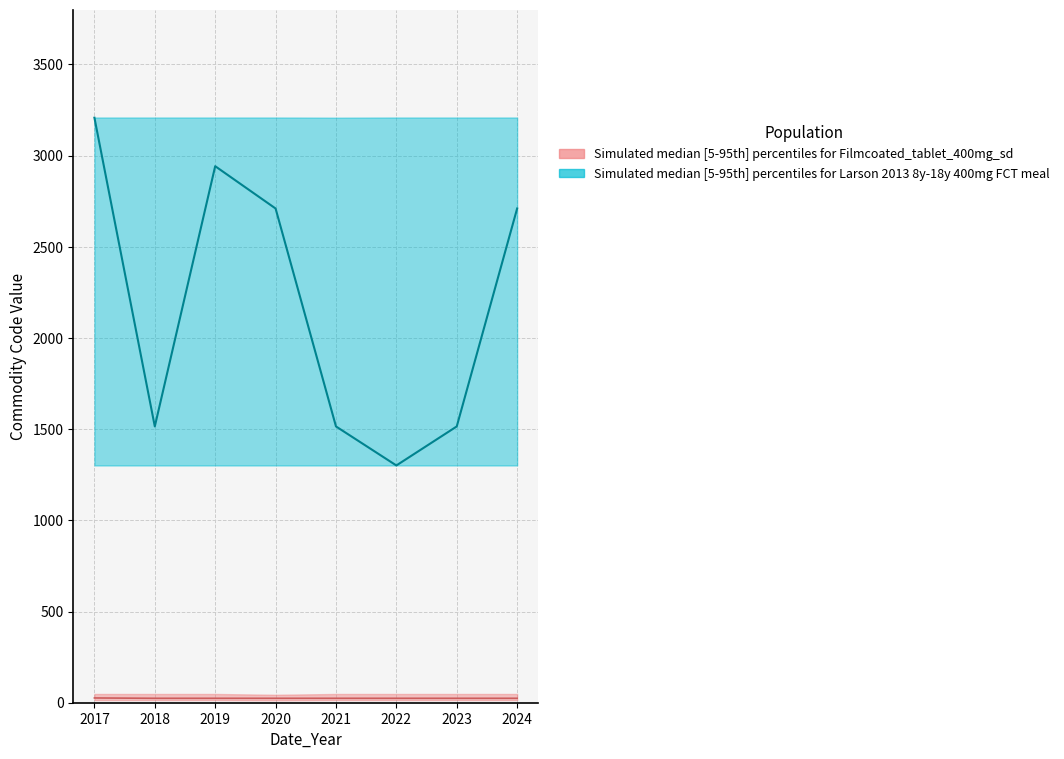

What value does the Hs4_count_median series have at 2019, to the nearest 50?

2950